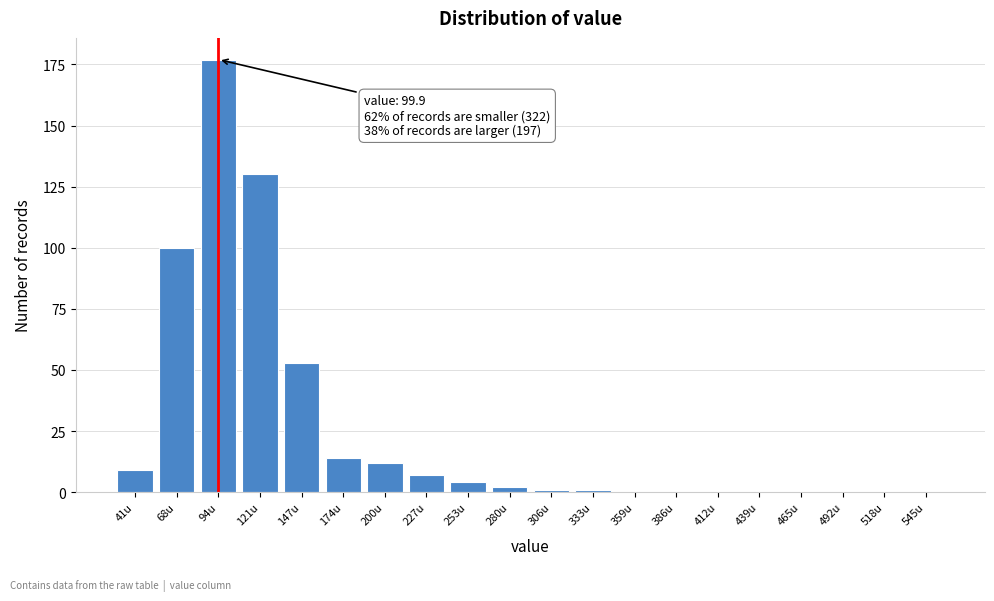

Reading right to left, what are all the values shown in this chart?

545u=0	518u=0	492u=0	465u=0	439u=0	412u=0	386u=0	359u=0	333u=1	306u=1	280u=2	253u=4	227u=7	200u=12	174u=14	147u=53	121u=130	94u=177	68u=100	41u=9